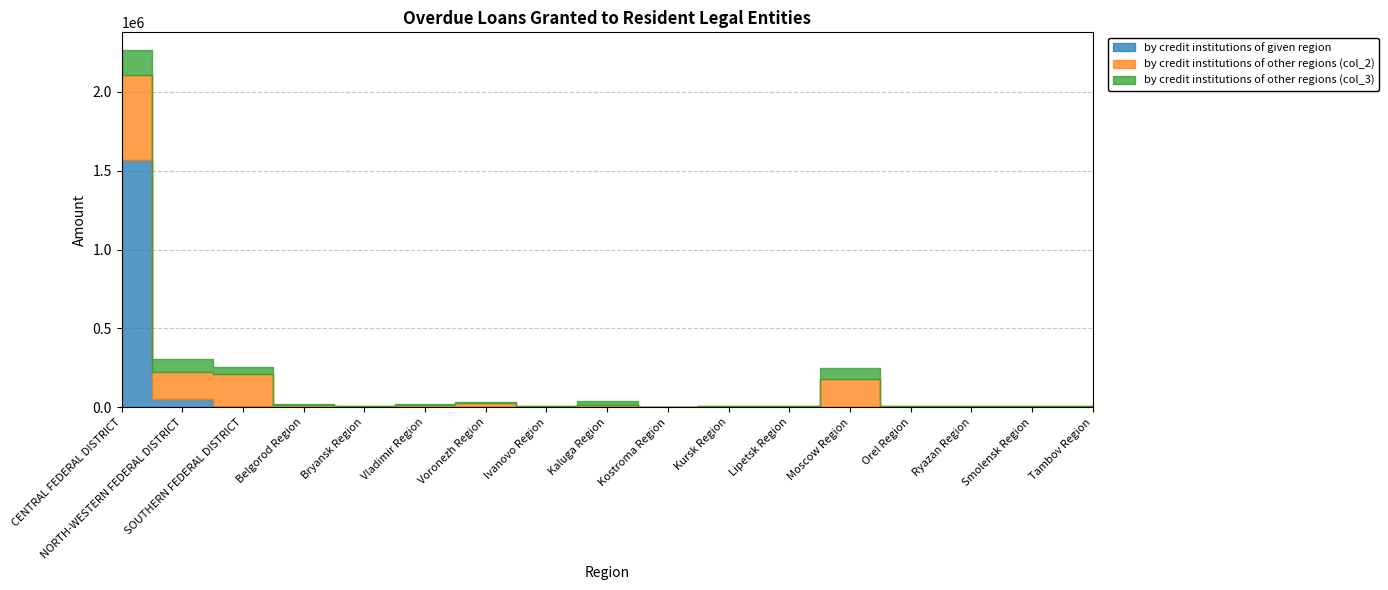

What is the average value of the by credit institutions of other regions (col_3) series?

25128